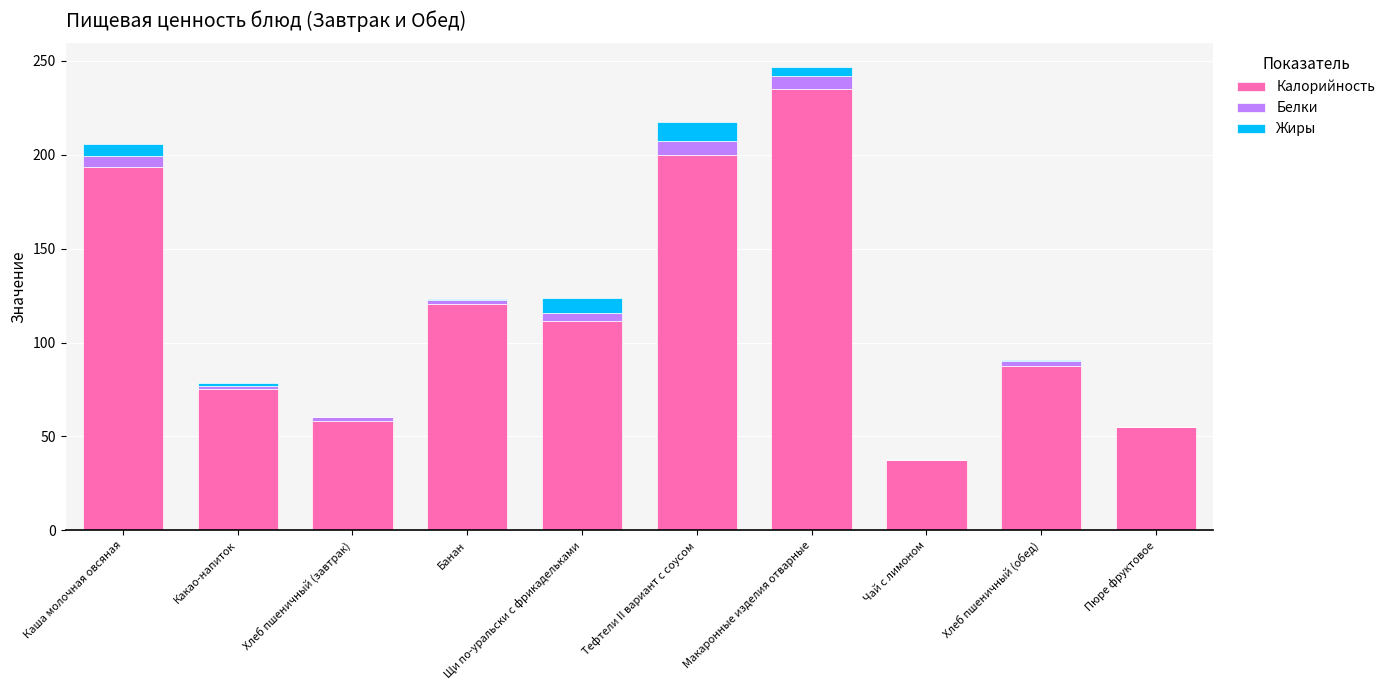

Which category has the highest value in the Калорийность series?

Макаронные изделия отварные